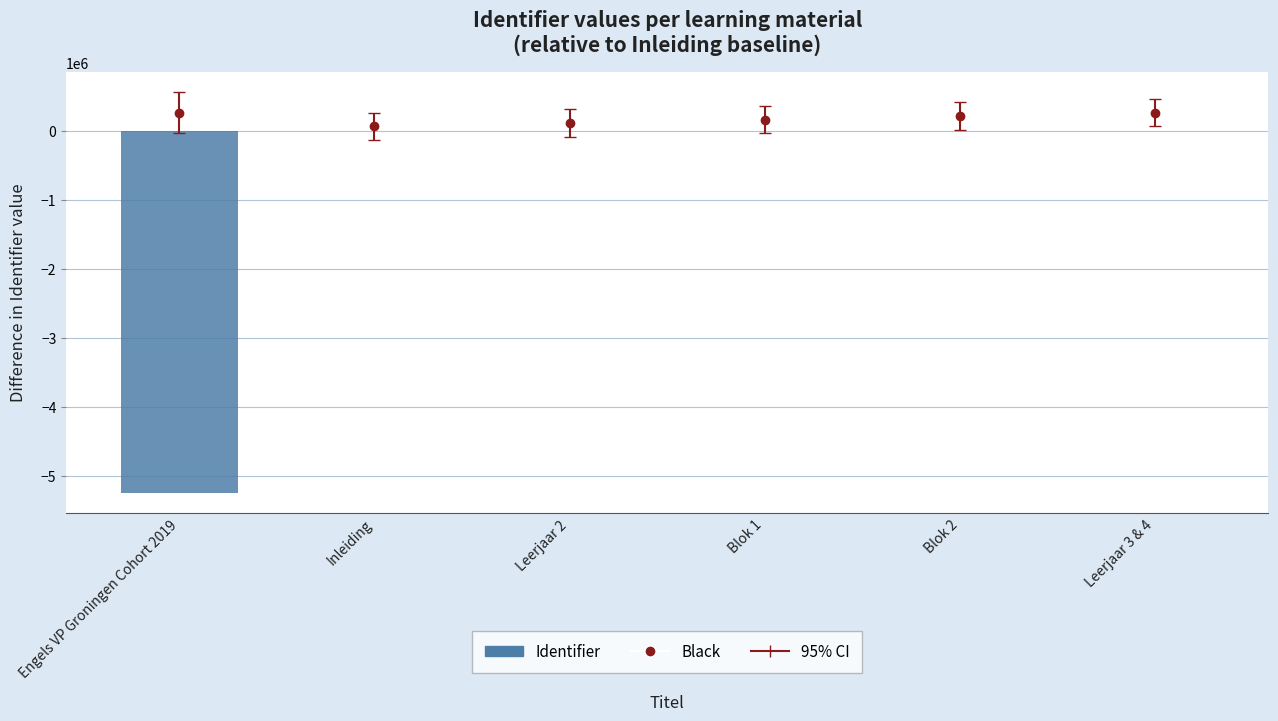

List the labels in order of value, largest first.

Leerjaar 3 & 4, Blok 2, Blok 1, Leerjaar 2, Inleiding, Engels VP Groningen Cohort 2019